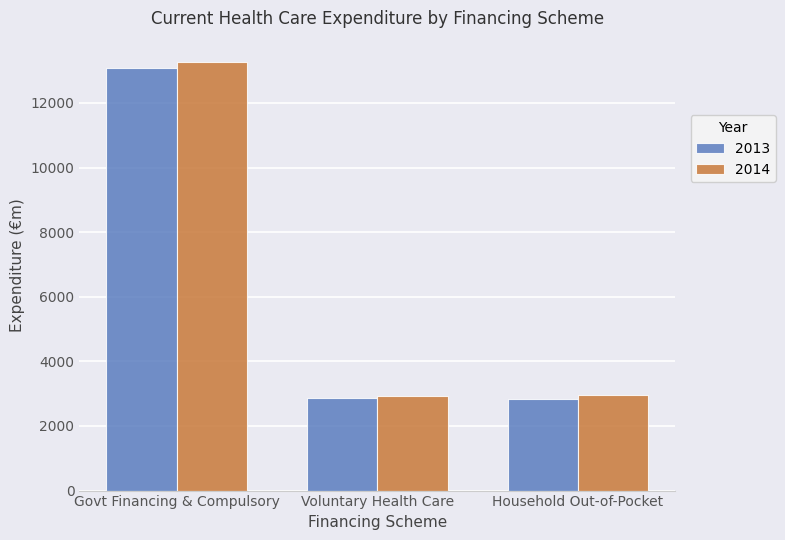

What are all the series names shown in the legend?

2013, 2014